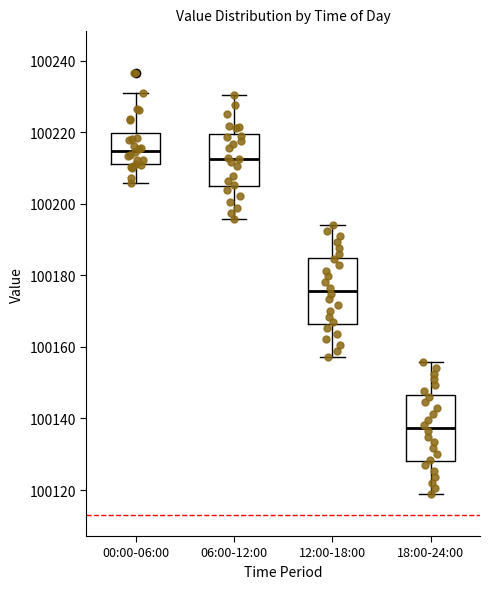

Reading left to right, read every box against the y-axis: the position of its median line, the range the box covers, and the ends of its whiskers. The values are not printed on the chart, so give them approximately, as read against the axis.

00:00-06:00: median 100214, box 100212 to 100220, whiskers 100206 to 100230
06:00-12:00: median 100212, box 100204 to 100220, whiskers 100196 to 100230
12:00-18:00: median 100176, box 100166 to 100184, whiskers 100158 to 100194
18:00-24:00: median 100138, box 100128 to 100146, whiskers 100118 to 100156